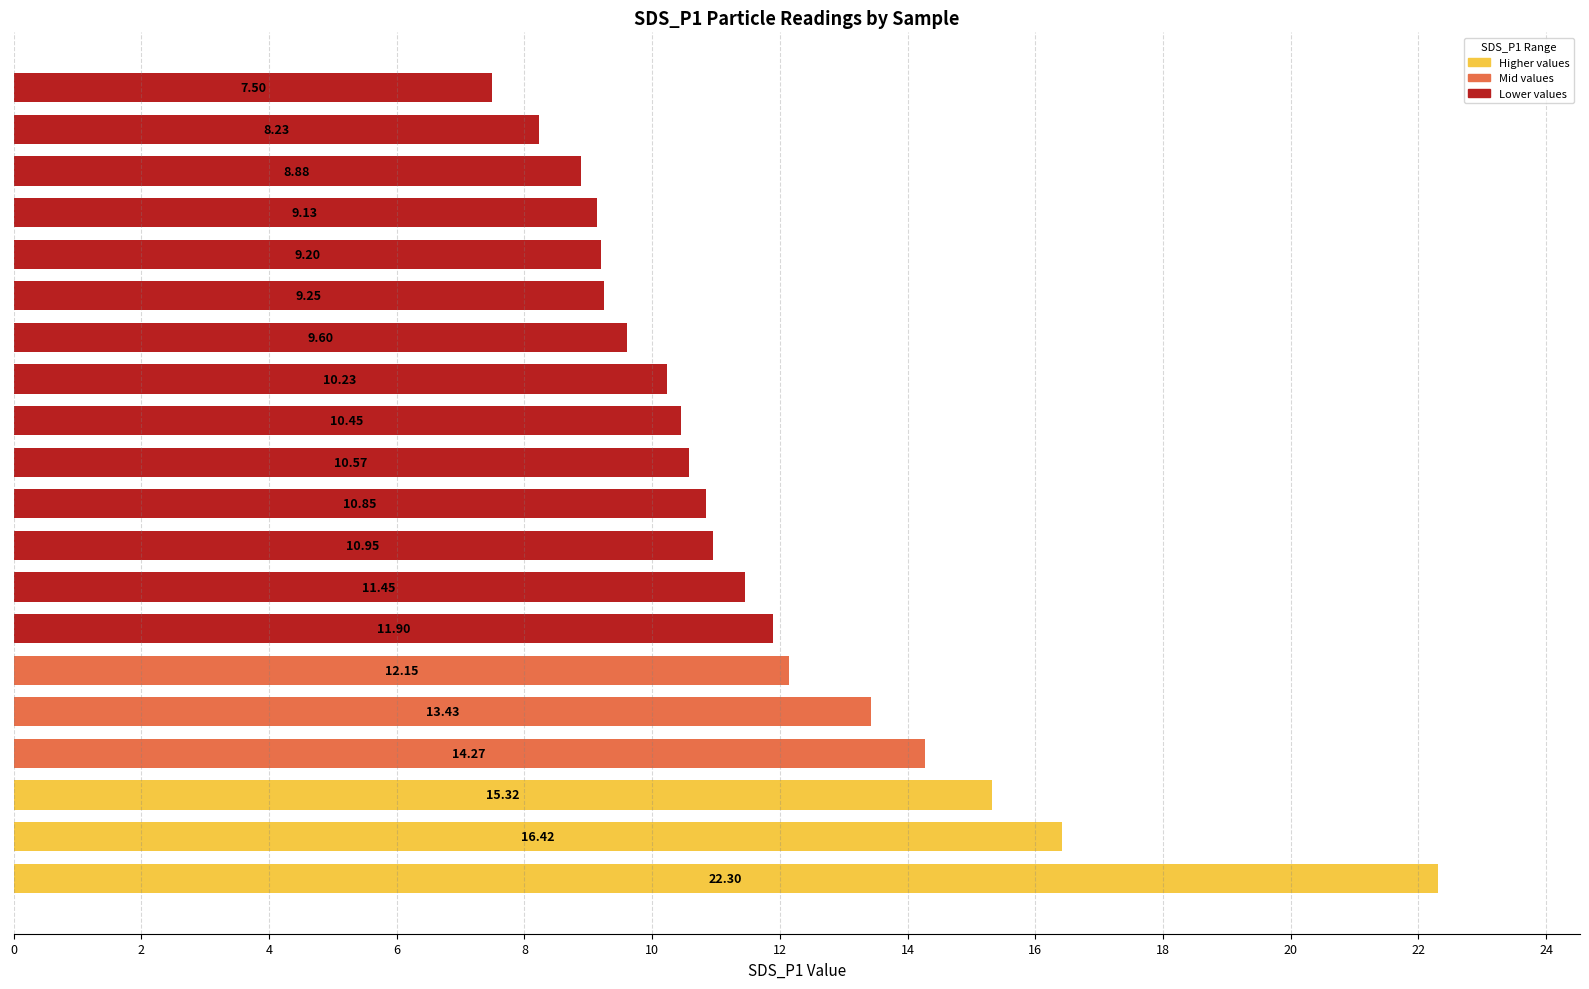

What is the sum of all values?

232.1